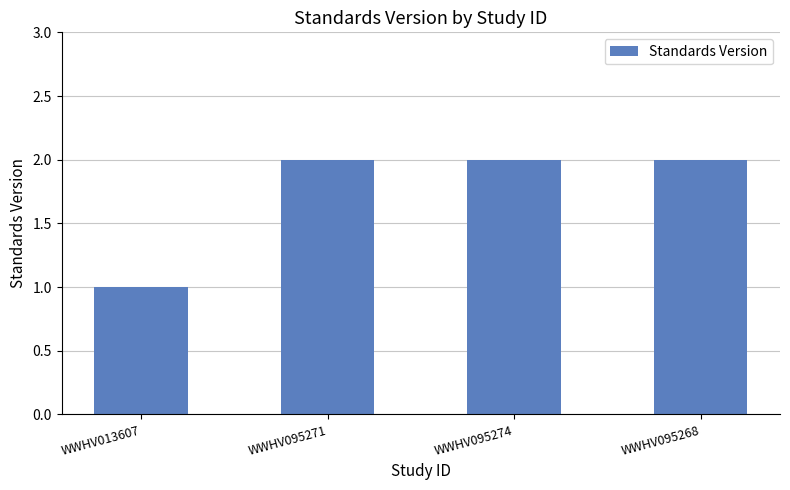

What is the ratio of the value at WWHV095271 to the value at WWHV095268?

1.0